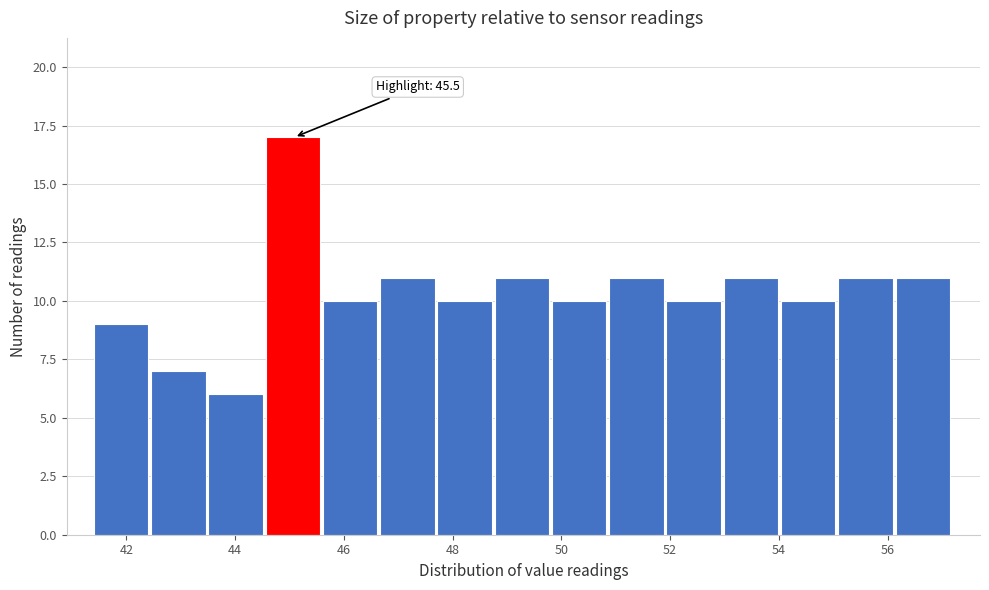

Over which range of the x-axis is the bar tallest?

44.6 to 45.6